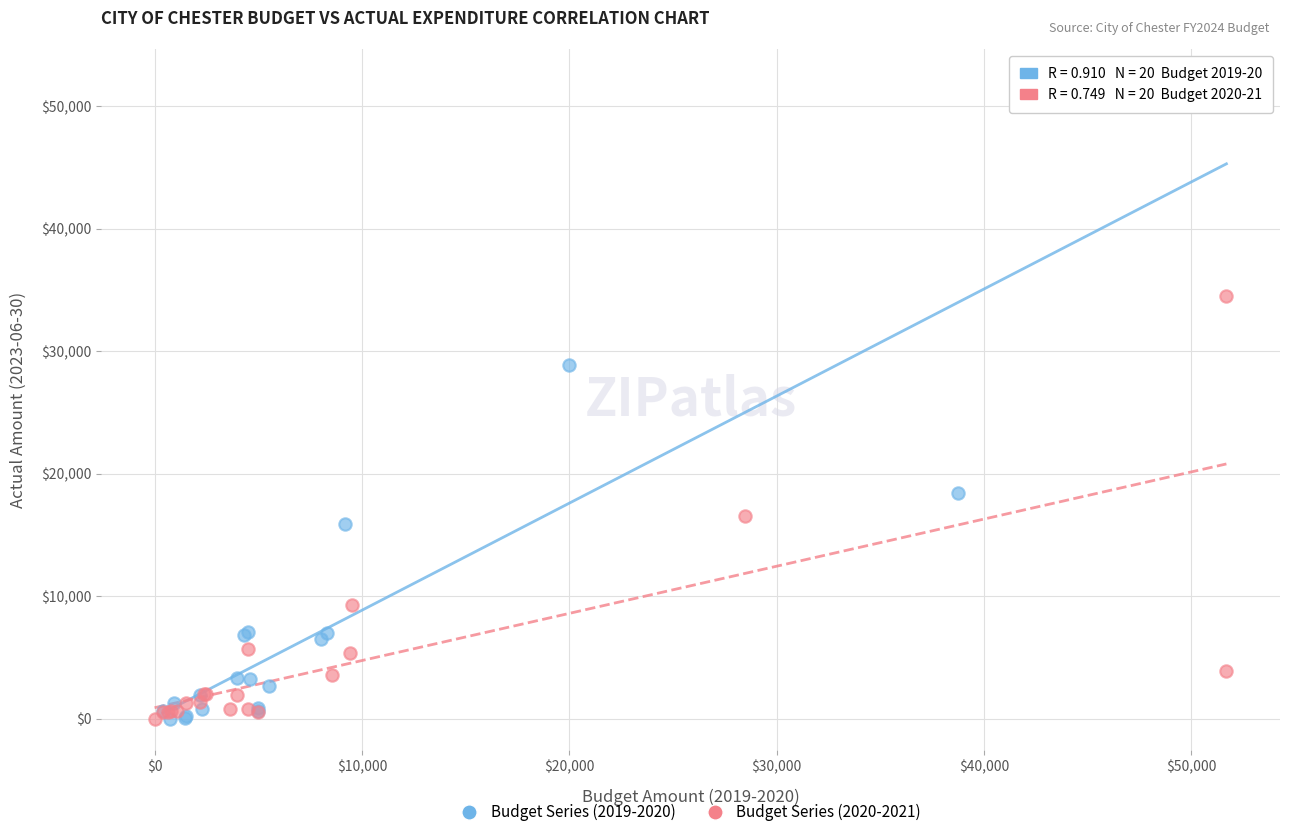

What are all the series names shown in the legend?

Budget Series (2019-2020), Budget Series (2020-2021)